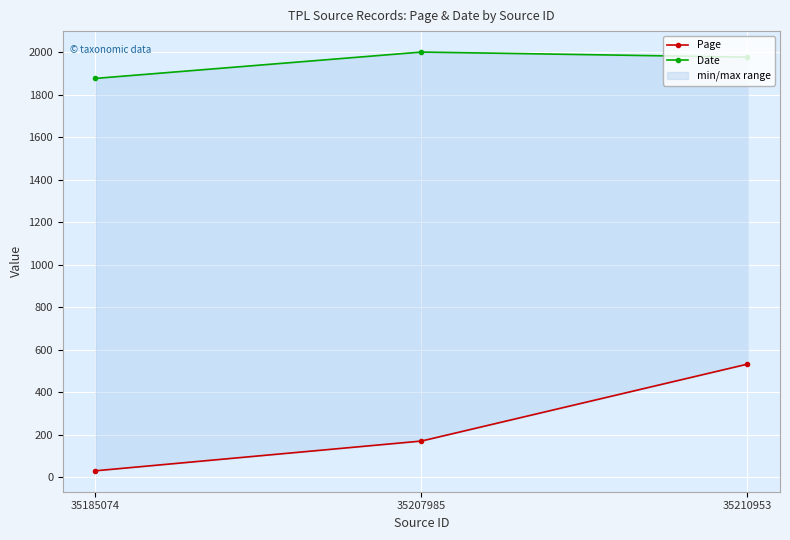

Reading left to right, list all the values displayed in this chart.

Page: 30	170	532
Date: 1877	2001	1977